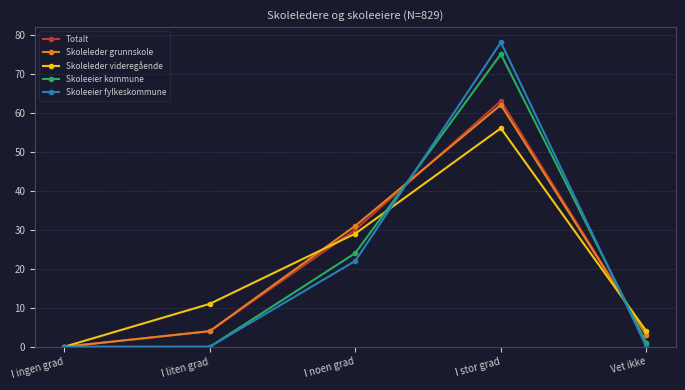

True or false: Skoleeier kommune has a value of 35 at I stor grad.

False